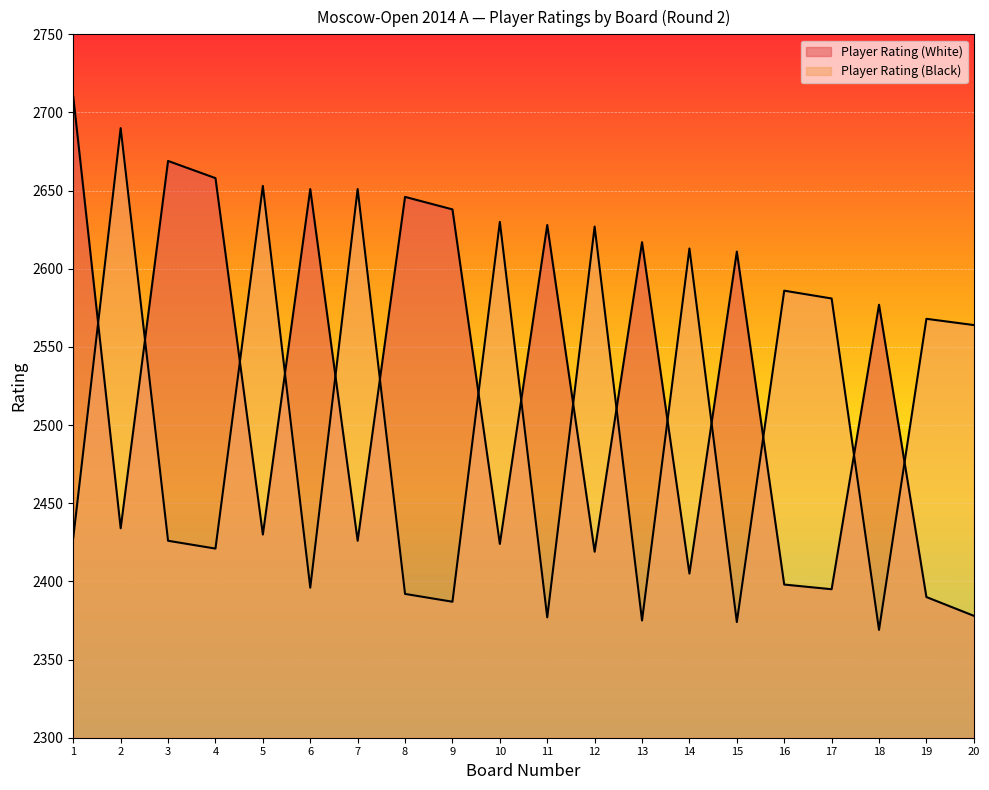

At which category does the chart reach its peak across all series?

1